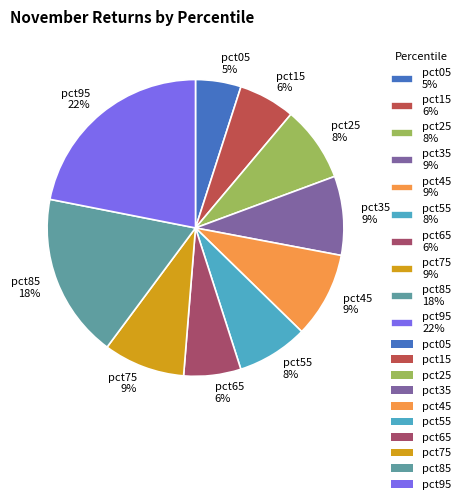

Does pct75 9% account for over 50% of the chart?

No